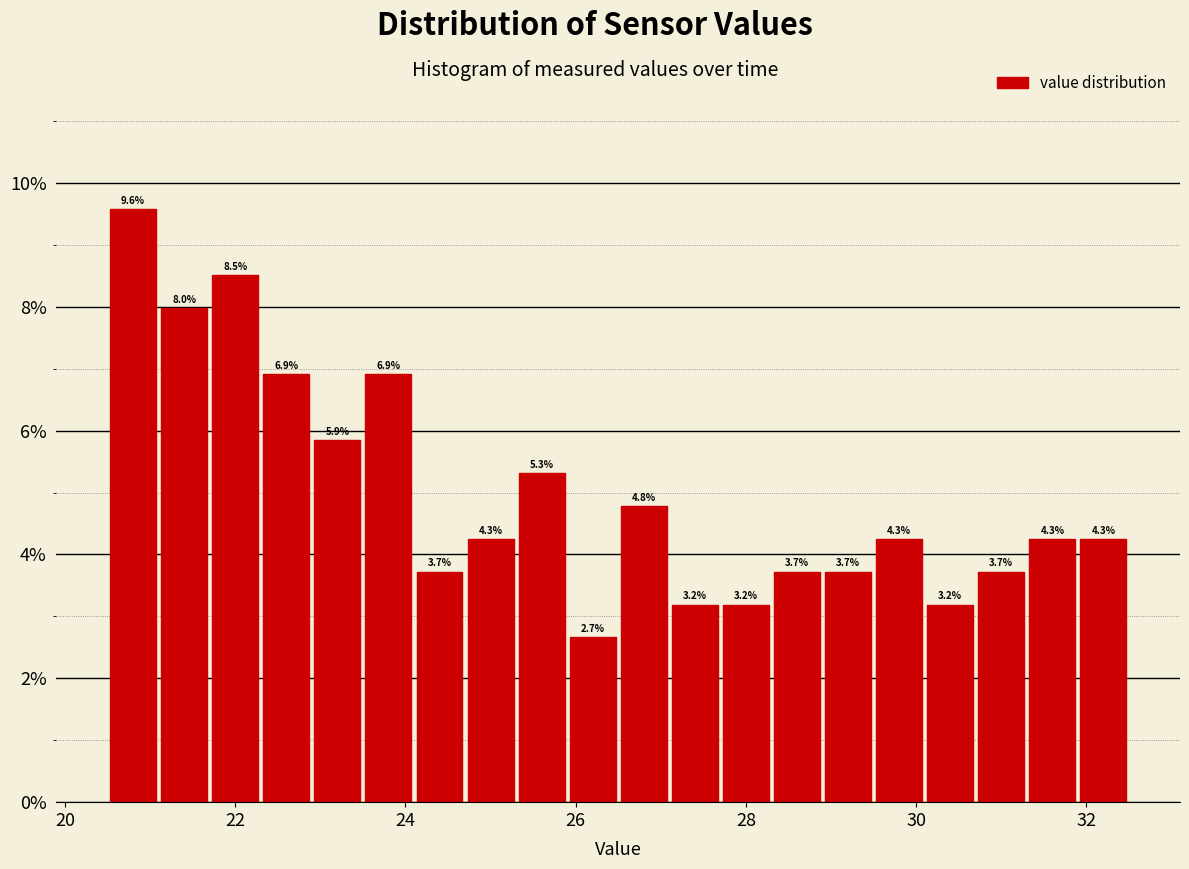

Read against the x-axis, roughly where is the centre of the tallest bar?

20.8